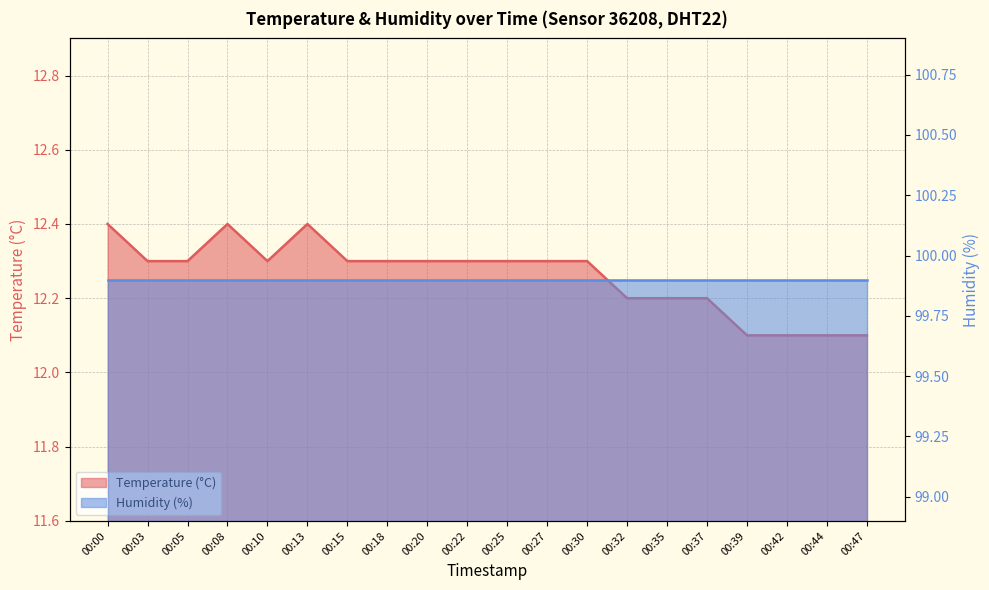

List the labels in order of value, smallest first.

00:39, 00:42, 00:44, 00:47, 00:32, 00:35, 00:37, 00:03, 00:05, 00:10, 00:15, 00:18, 00:20, 00:22, 00:25, 00:27, 00:30, 00:00, 00:08, 00:13